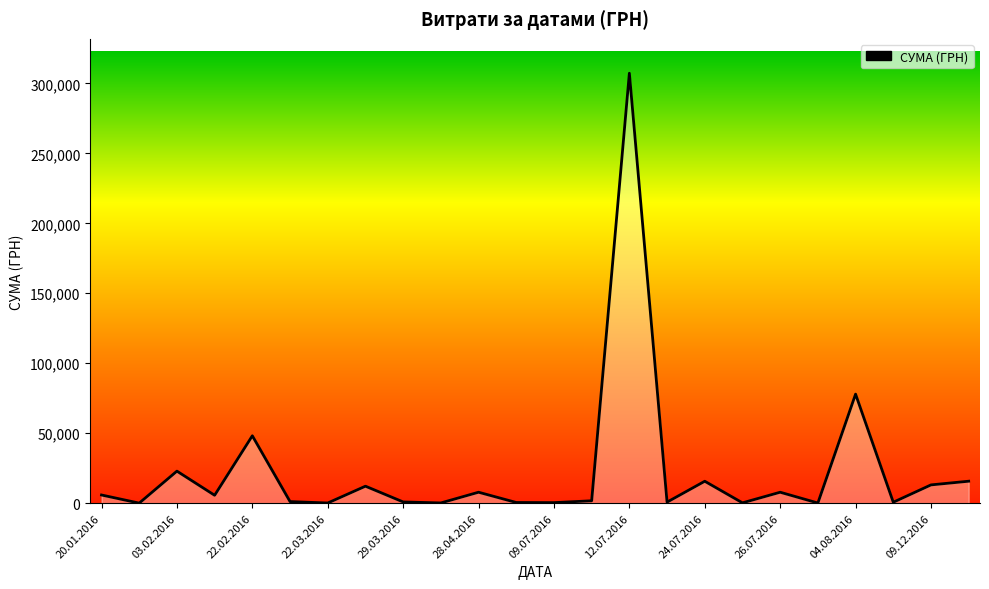

What is the difference between the maximum and minimum values?

307237.7